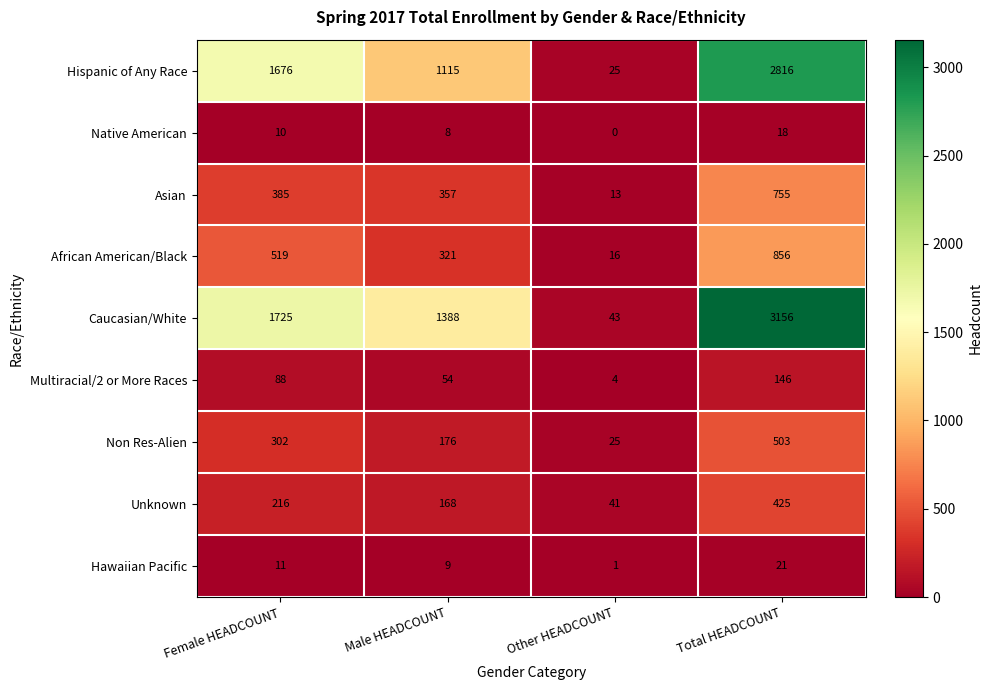

At how many categories does at least one series exceed 2659?

1